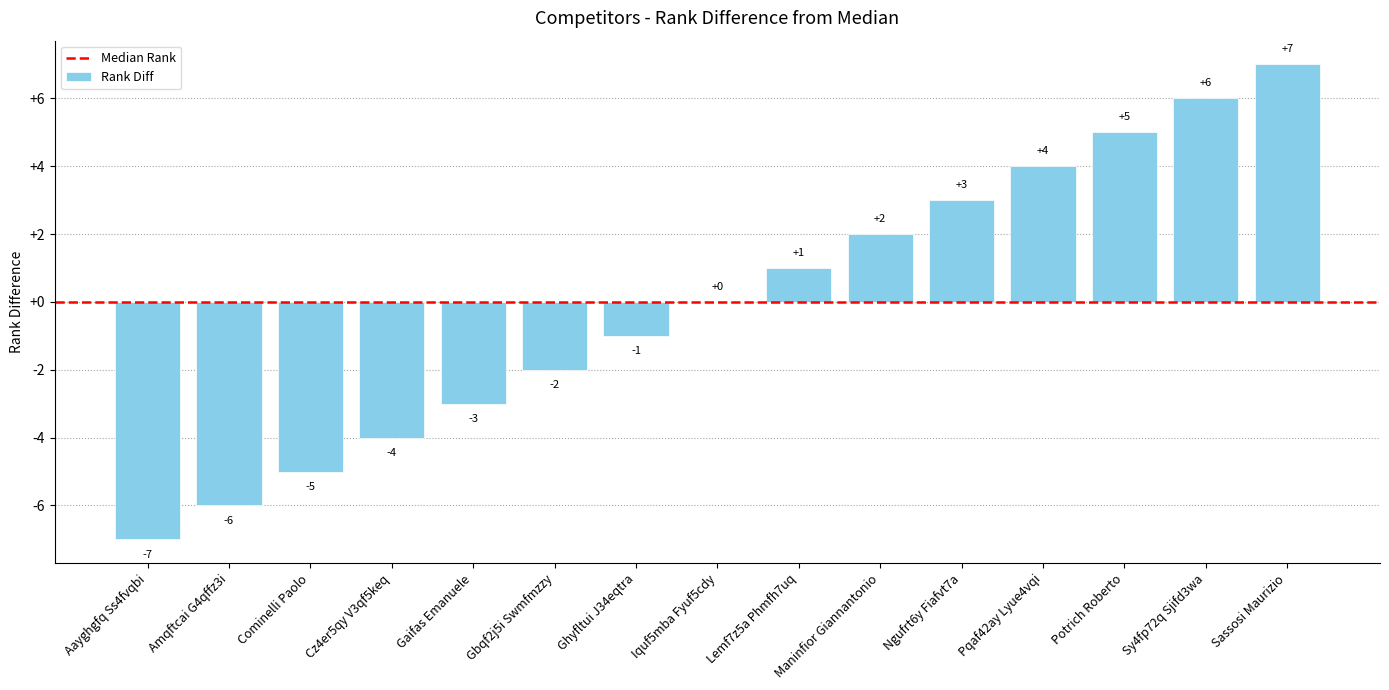

Which category has the highest value across all series?

Sassosi Maurizio